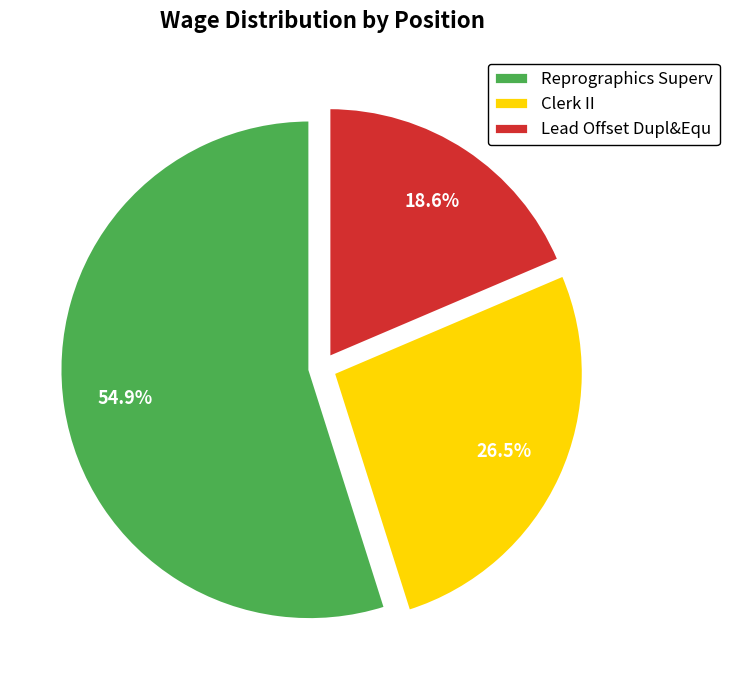

What percentage is NOT represented by Clerk II?

73.5%